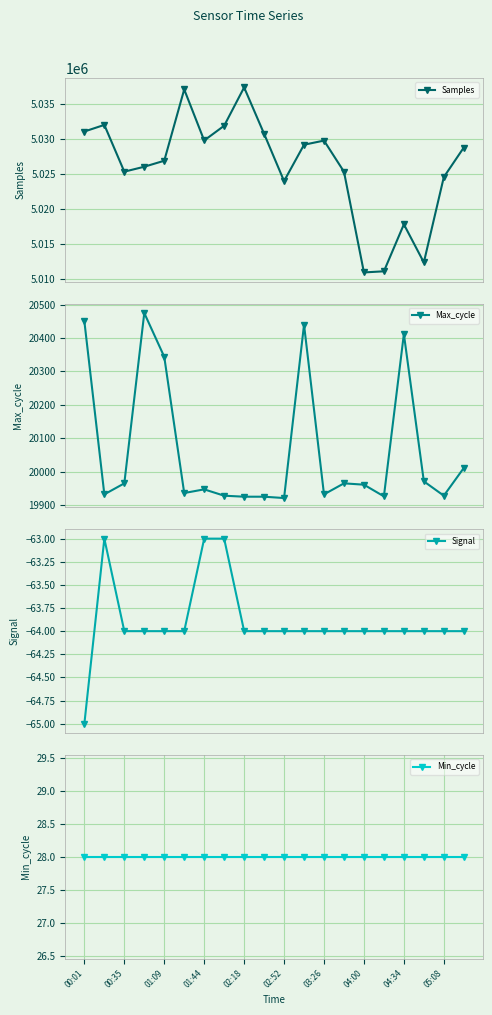

What is the lowest value of the Samples series?

5010947